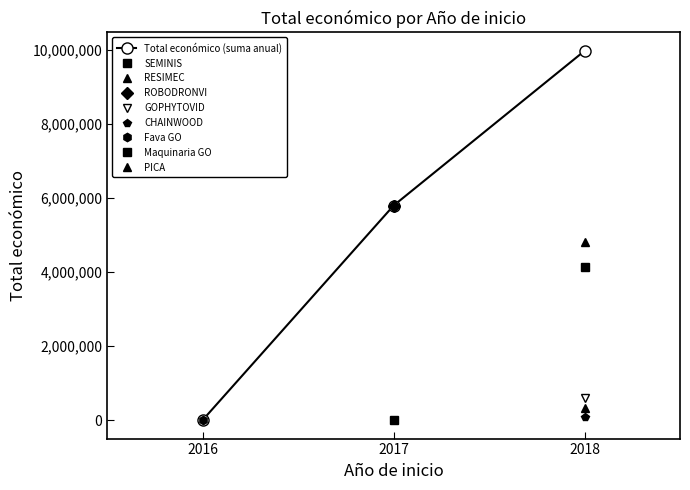

Between 2017 and 2018, which is larger?

2018